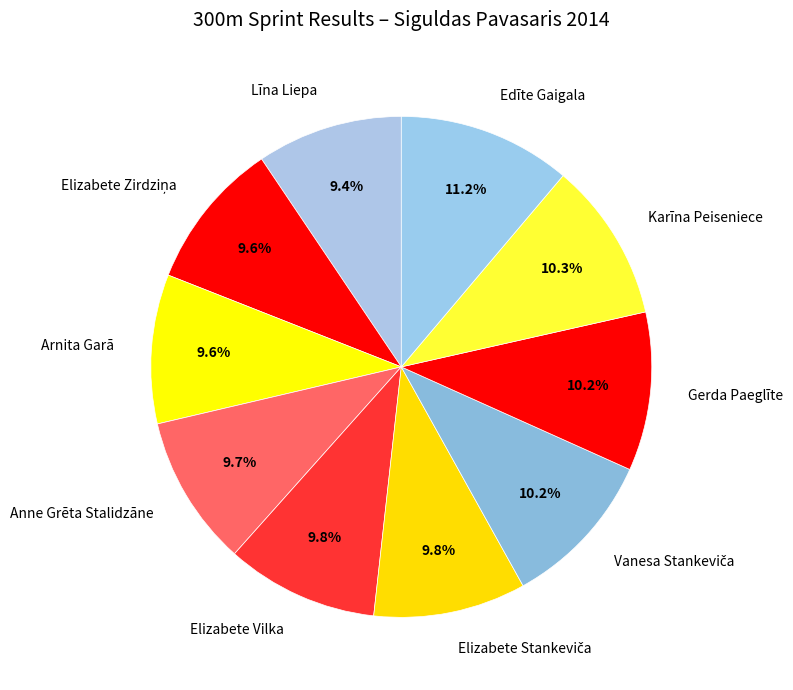

Does Elizabete Vilka represent more than half of the total?

No